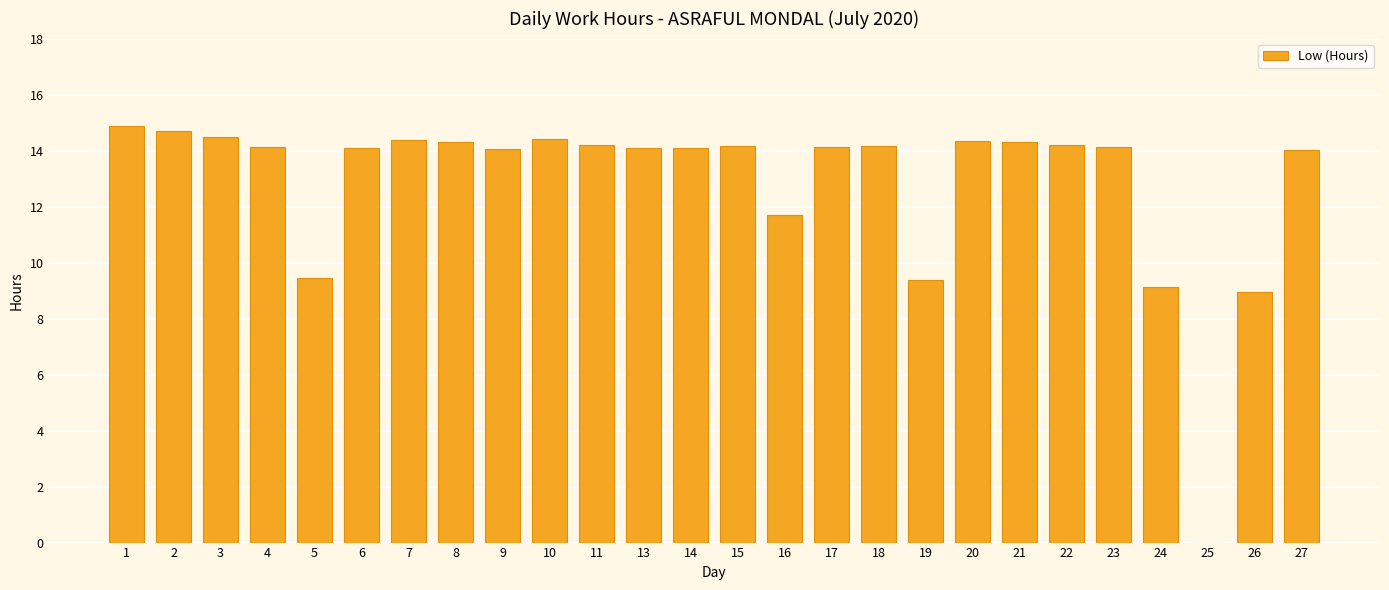

At which label does the data first exceed 14?

1